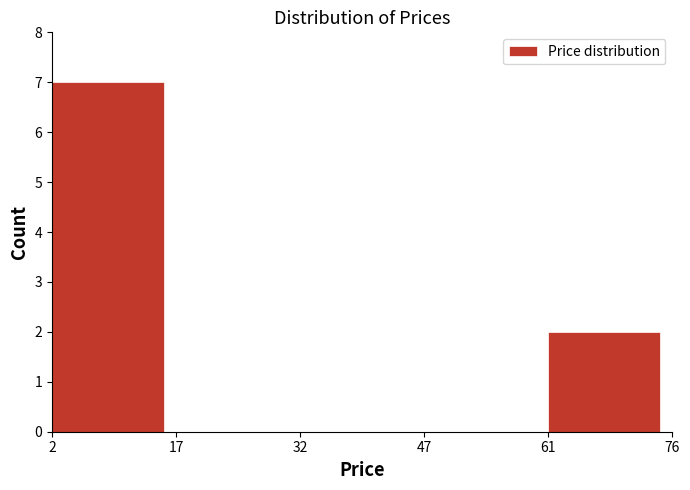

Reading left to right, list every bar in this chart as the range it spans on the x-axis followed by its height. The values are not printed on the chart, so give them approximately, as read against the axis.

2 to 17: 7
17 to 32: 0
32 to 47: 0
47 to 61: 0
61 to 76: 2